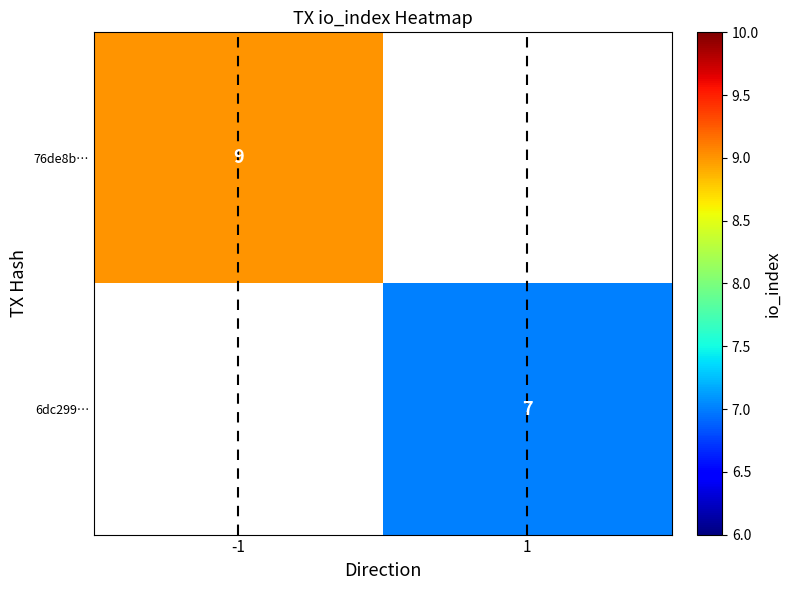

What is the smallest value displayed?

7.0